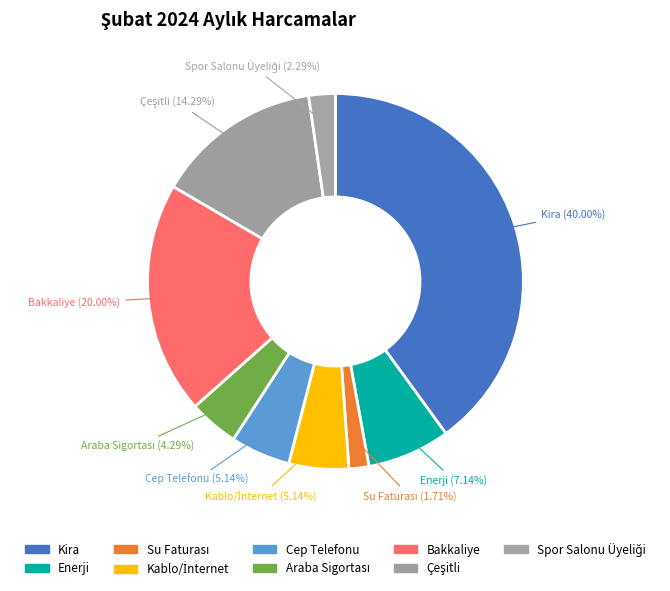

Between Bakkaliye and Kira, which is larger?

Kira